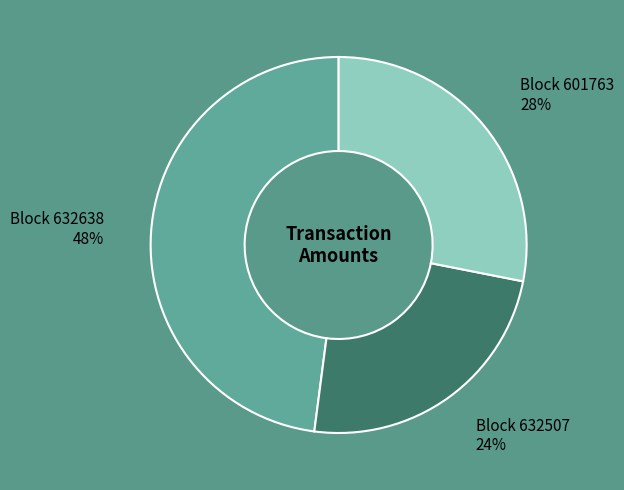

Is there any slice that represents more than half of the pie?

No